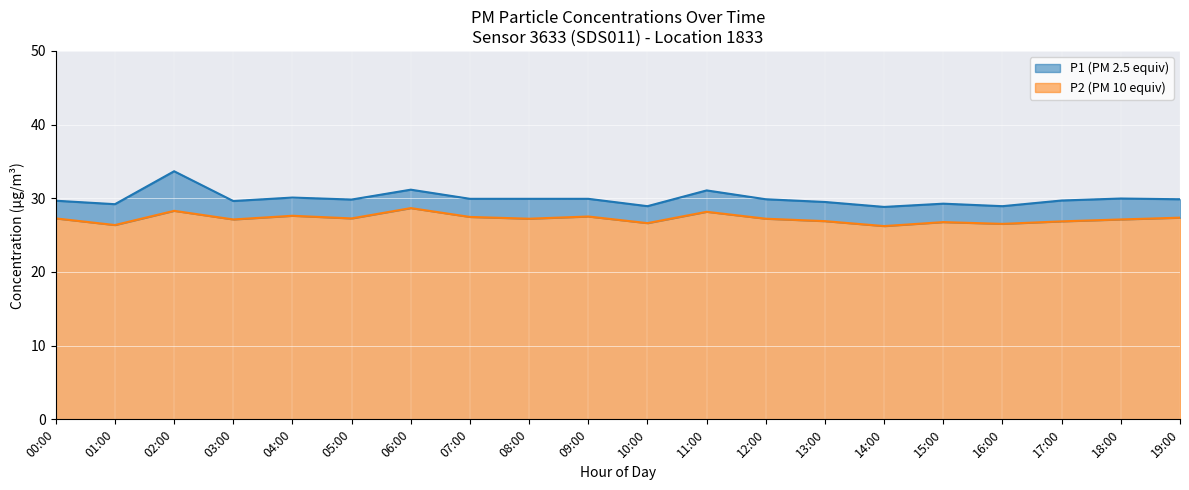

Reading right to left, extract all data points from this chart.

P1: 29.9	30.0	29.7	28.9	29.3	28.8	29.5	29.9	31.1	28.9	29.9	29.9	29.9	31.2	29.8	30.1	29.6	33.7	29.2	29.7
P2: 27.4	27.1	26.9	26.5	26.8	26.2	26.9	27.2	28.2	26.6	27.5	27.2	27.5	28.7	27.3	27.6	27.1	28.3	26.4	27.3